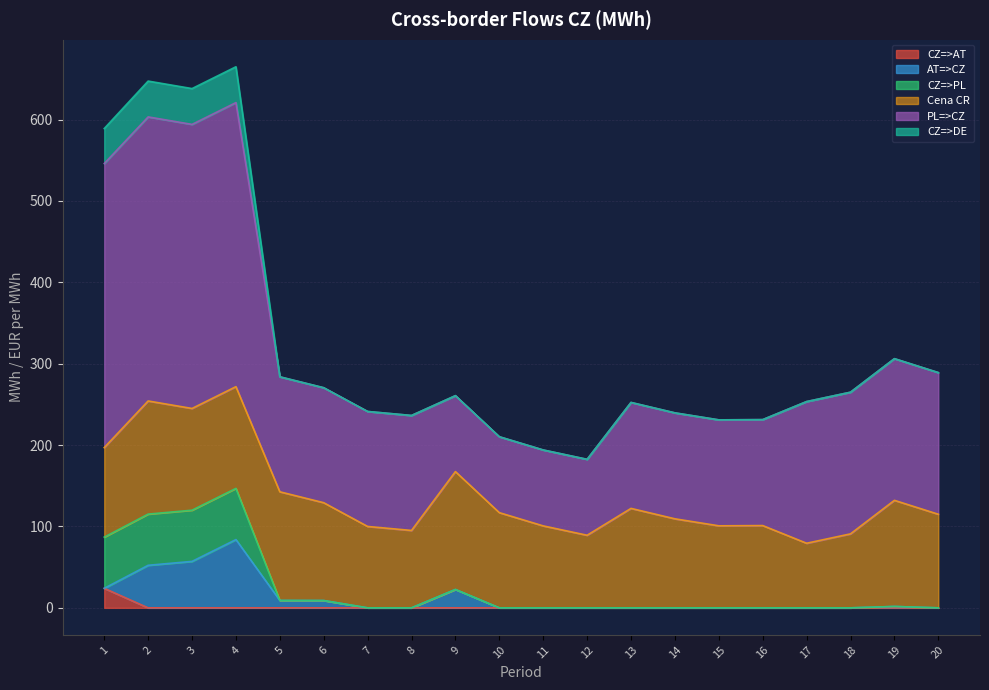

How many categories are shown in the chart?

20